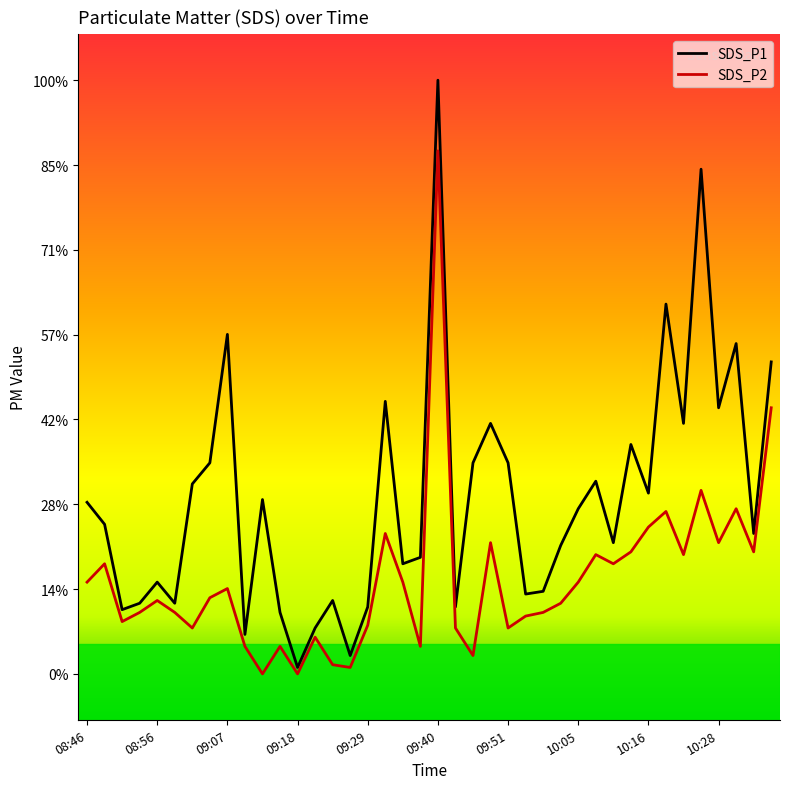

Which category has the highest value in the SDS_P1 series?

09:40